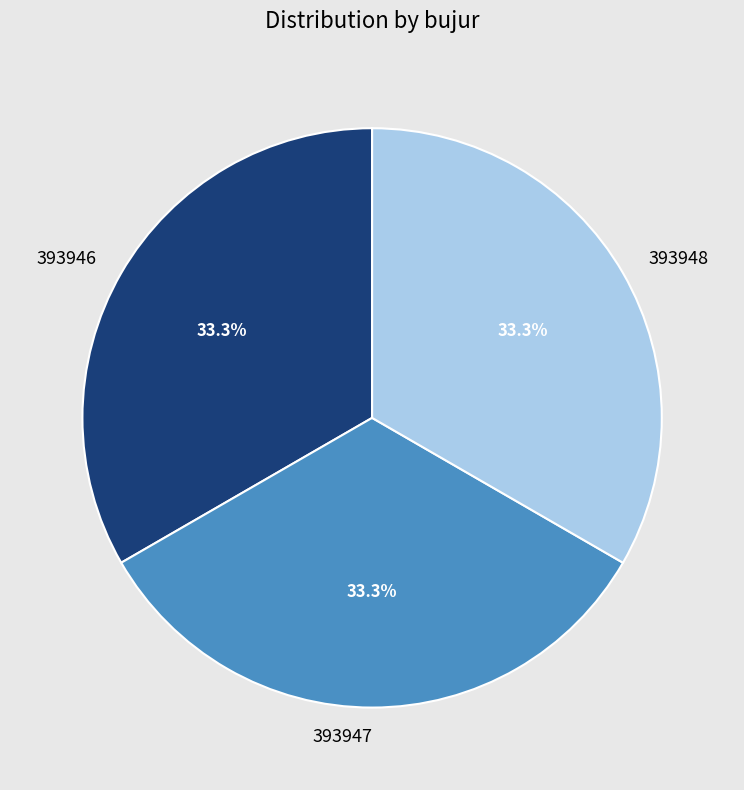

What percentage do 393948 and 393946 together represent?

66.7%